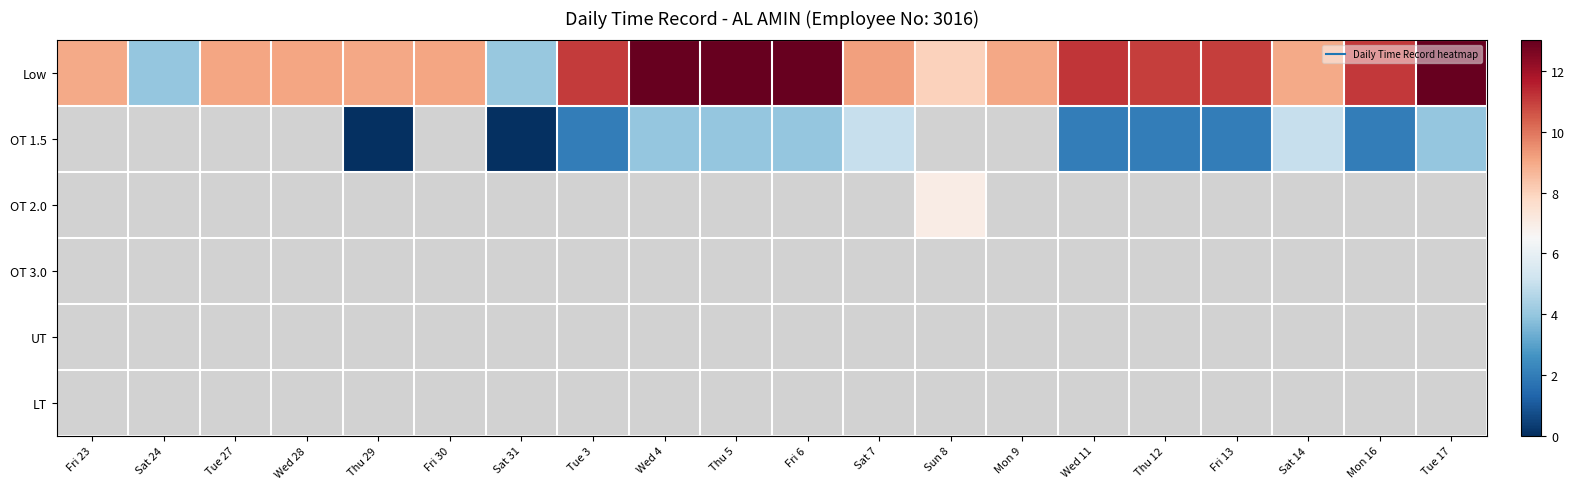

At how many categories does at least one series exceed 9?

14